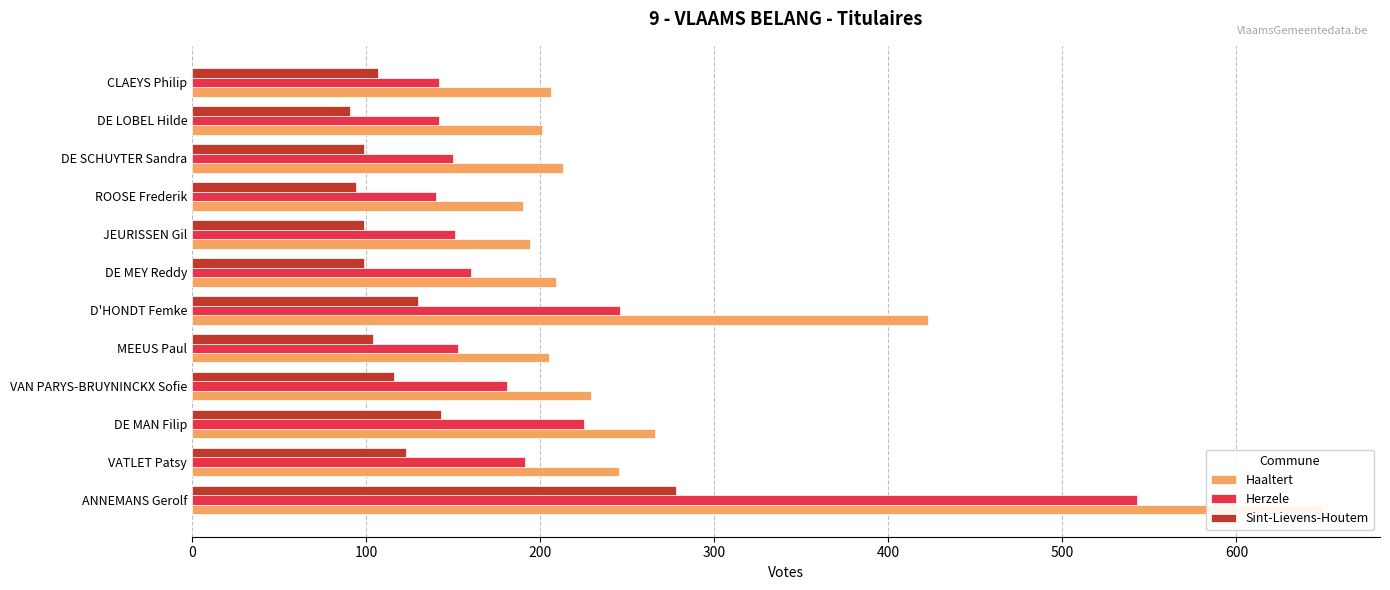

True or false: Herzele has a value of 543 at ANNEMANS Gerolf.

True